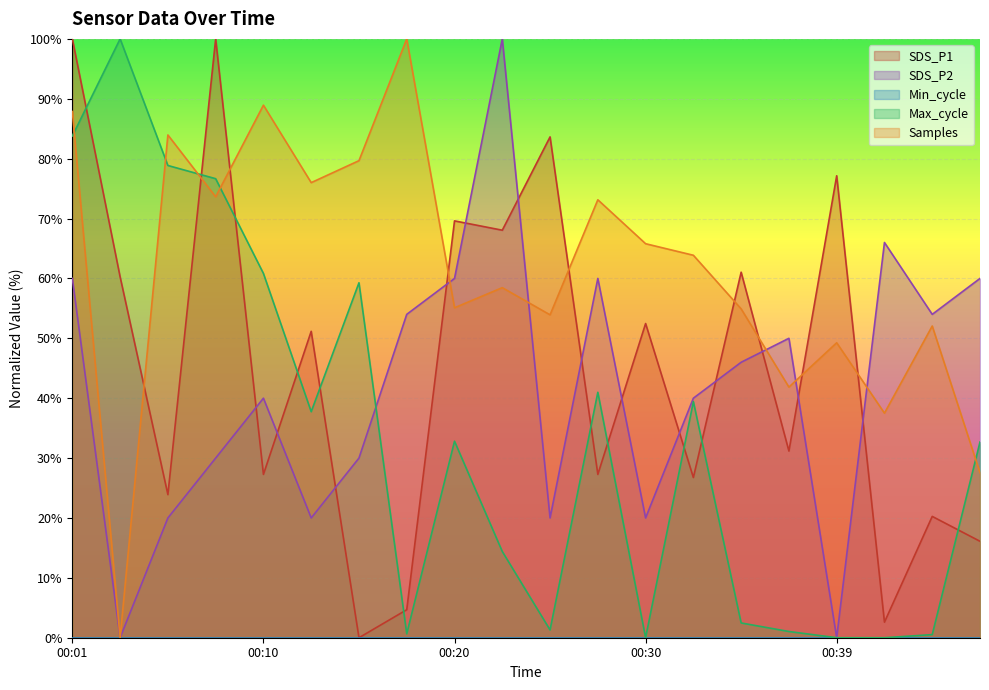

What is the highest value of the SDS_P2 series?

100.0